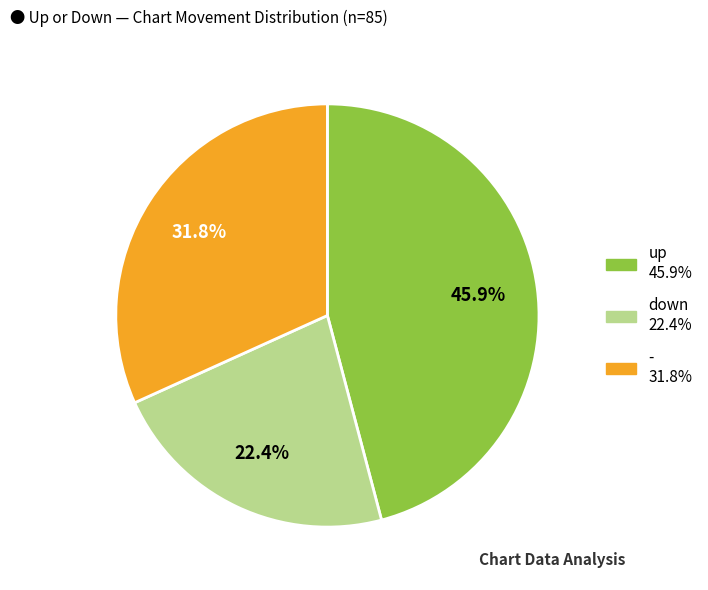

Is there any slice that represents more than half of the pie?

No